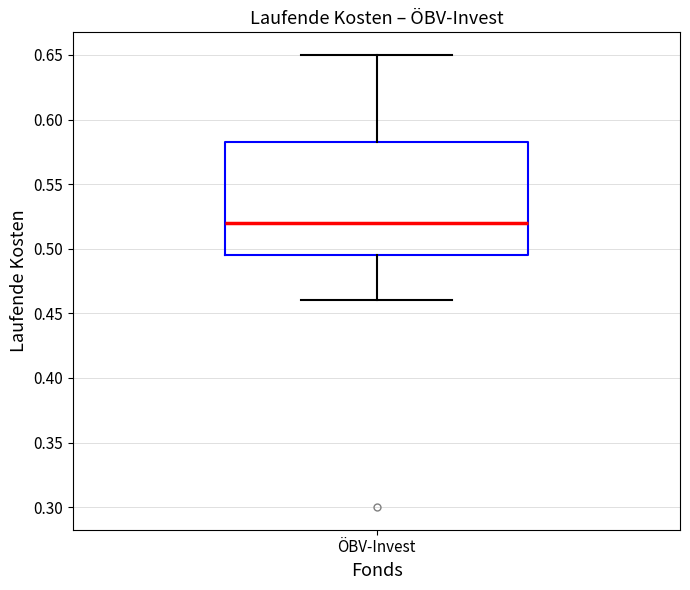

Transcribe this box plot: give where the median line is, the range the box spans, and where the two whiskers end, as read against the y-axis. The values are not printed on the chart, so give them approximately, as read against the axis.

median 0.520, box 0.495 to 0.585, whiskers 0.460 to 0.650